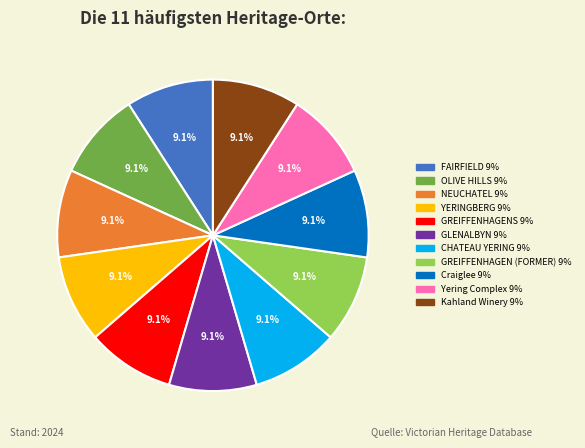

Is there a majority slice in this chart?

No